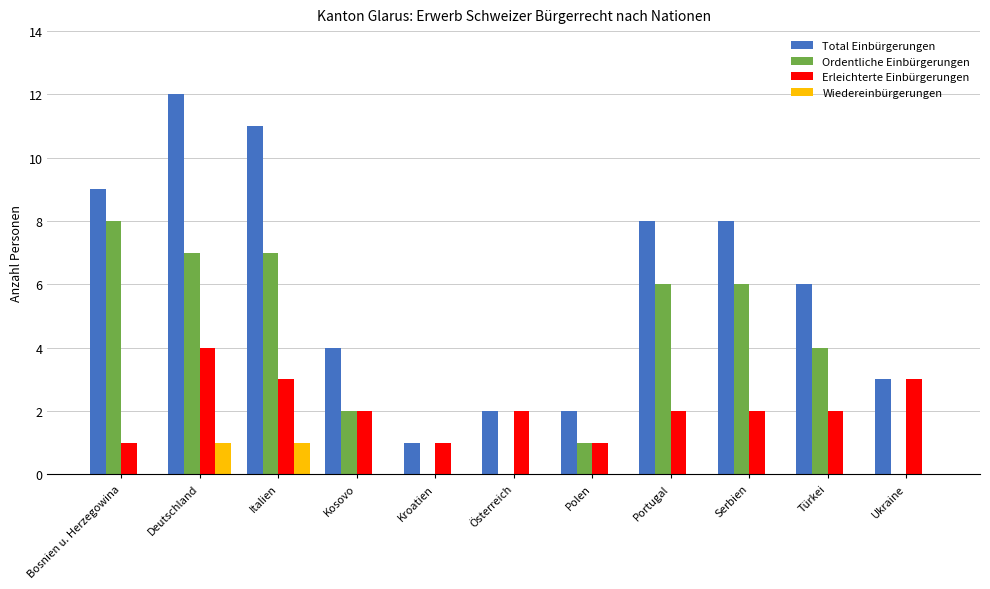

The value of Ordentliche Einbürgerungen at Kosovo is 2. True or false?

True